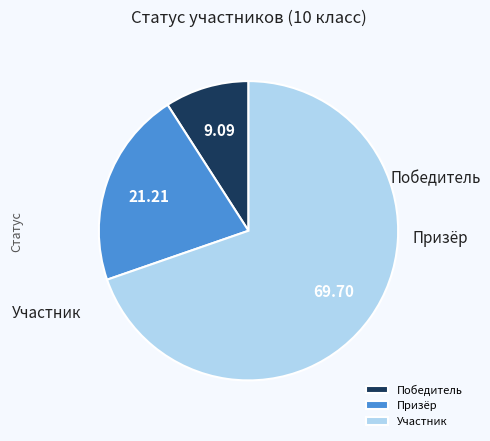

To the nearest percent, what percentage of the pie is Призёр?

21%